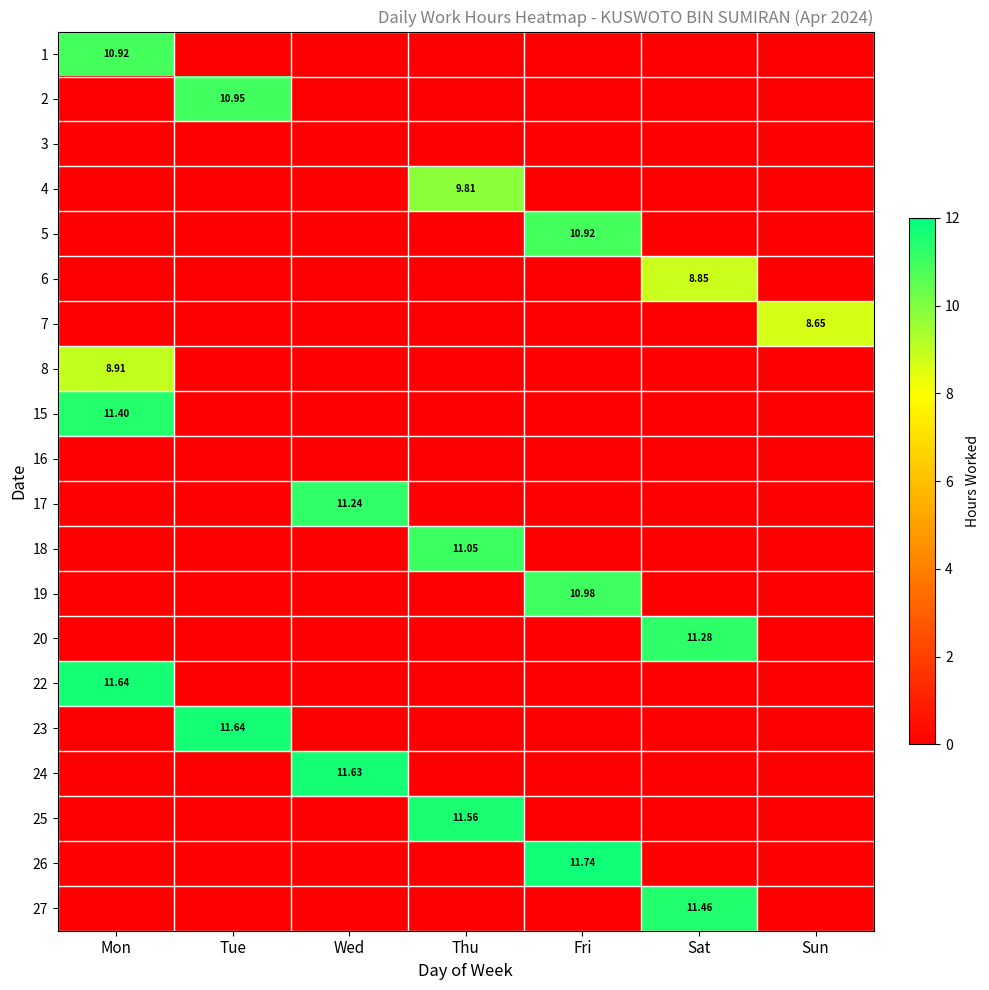

The value of 3 at Thu is 0.0. True or false?

True